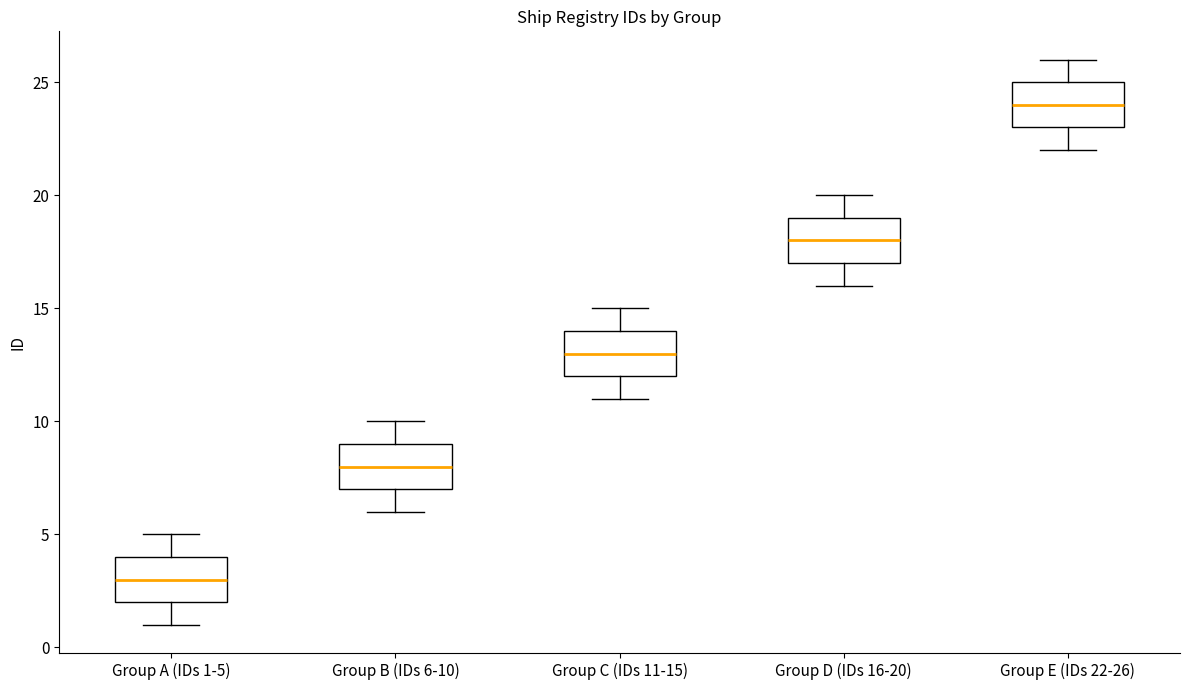

Which box's median line is the lowest?

Group A (IDs 1-5)